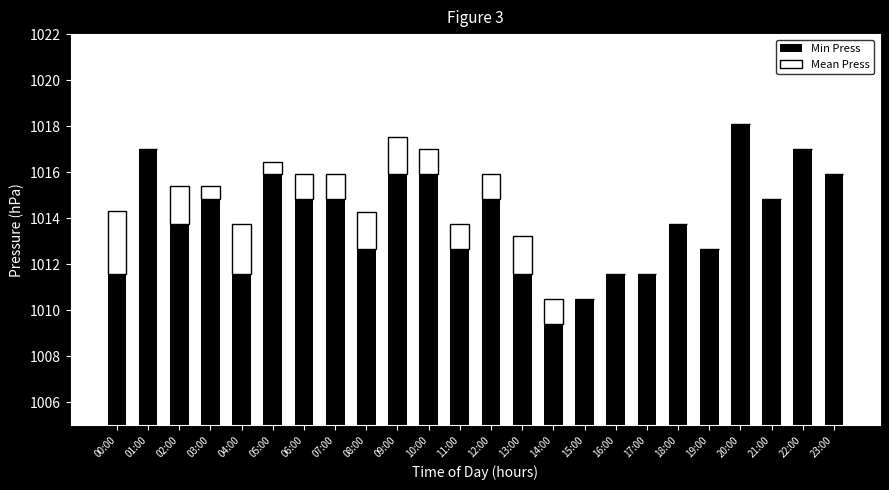

Which label corresponds to the largest value in the chart?

20:00